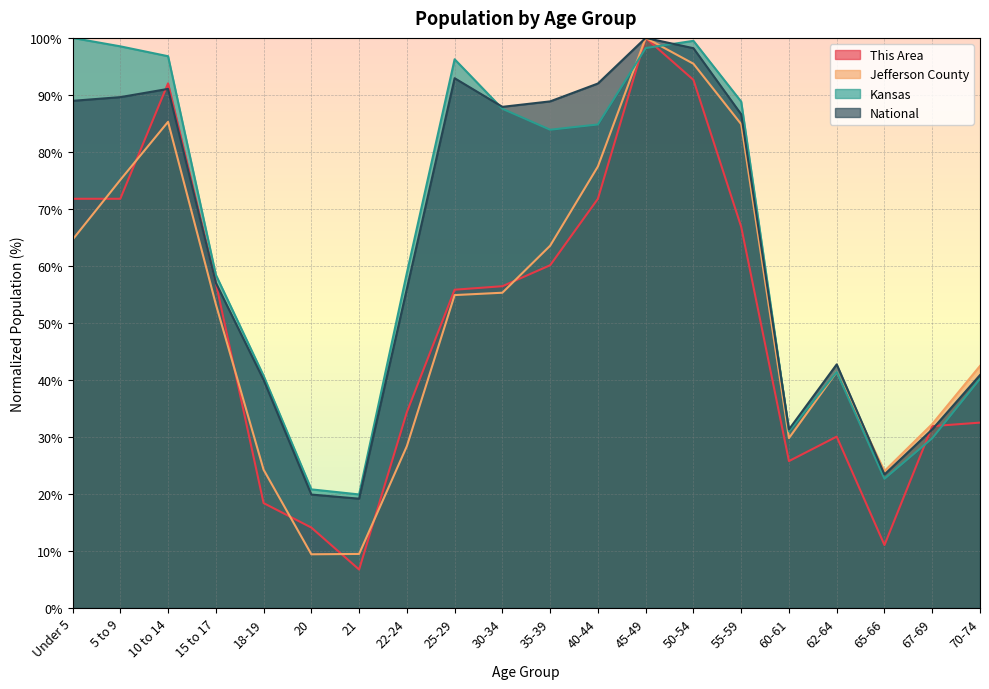

What position from the left is 18-19?

5